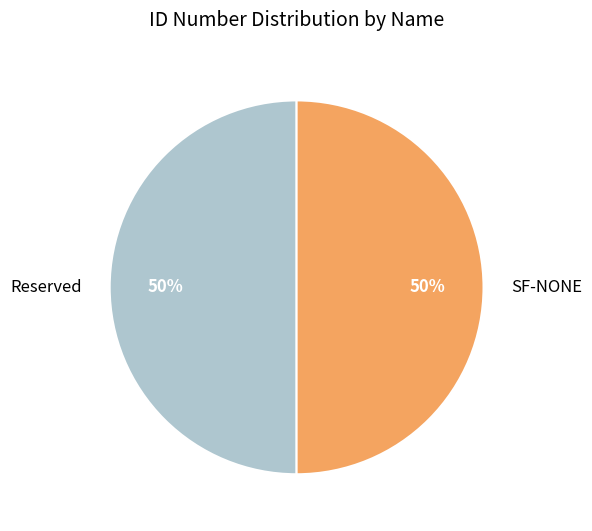

What is the ratio of the value at Reserved to the value at SF-NONE?

1.0